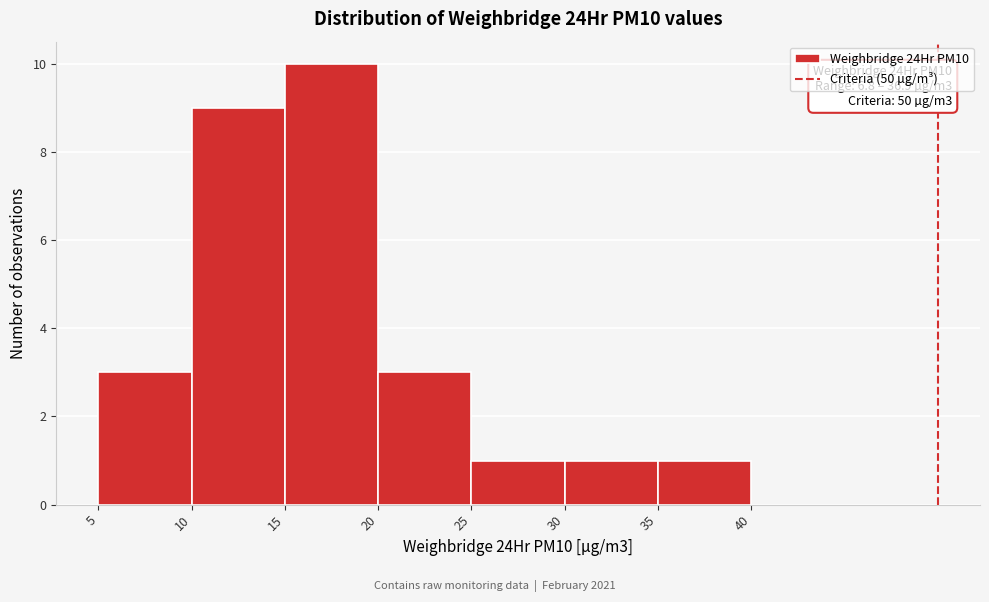

Over which range of the x-axis is the bar tallest?

15 to 20